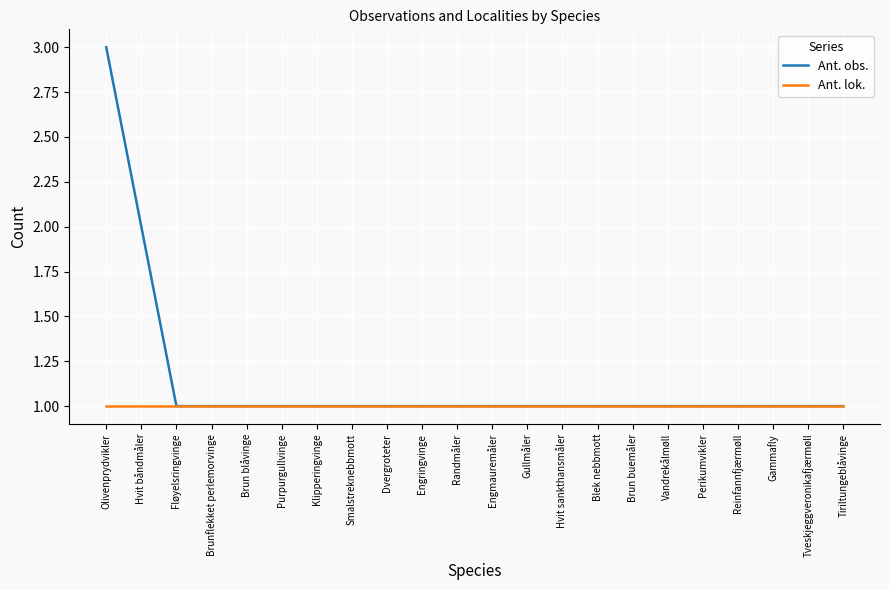

Reading left to right, extract all data points from this chart.

Ant. obs.: 3	2	1	1	1	1	1	1	1	1	1	1	1	1	1	1	1	1	1	1	1	1
Ant. lok.: 1	1	1	1	1	1	1	1	1	1	1	1	1	1	1	1	1	1	1	1	1	1